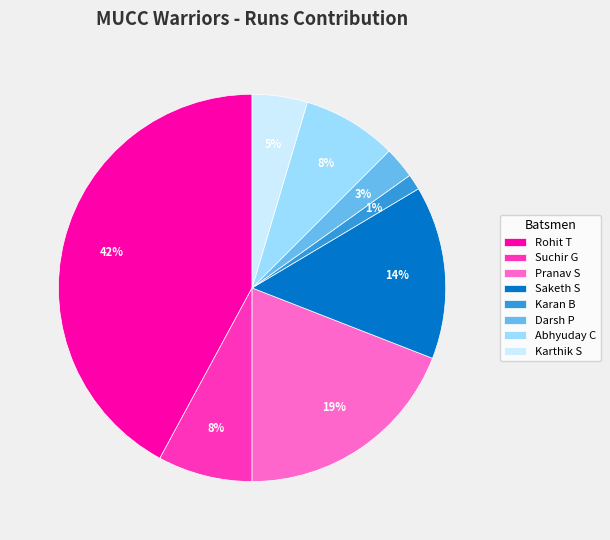

What percentage is the Saketh S slice, to the nearest percent?

14%